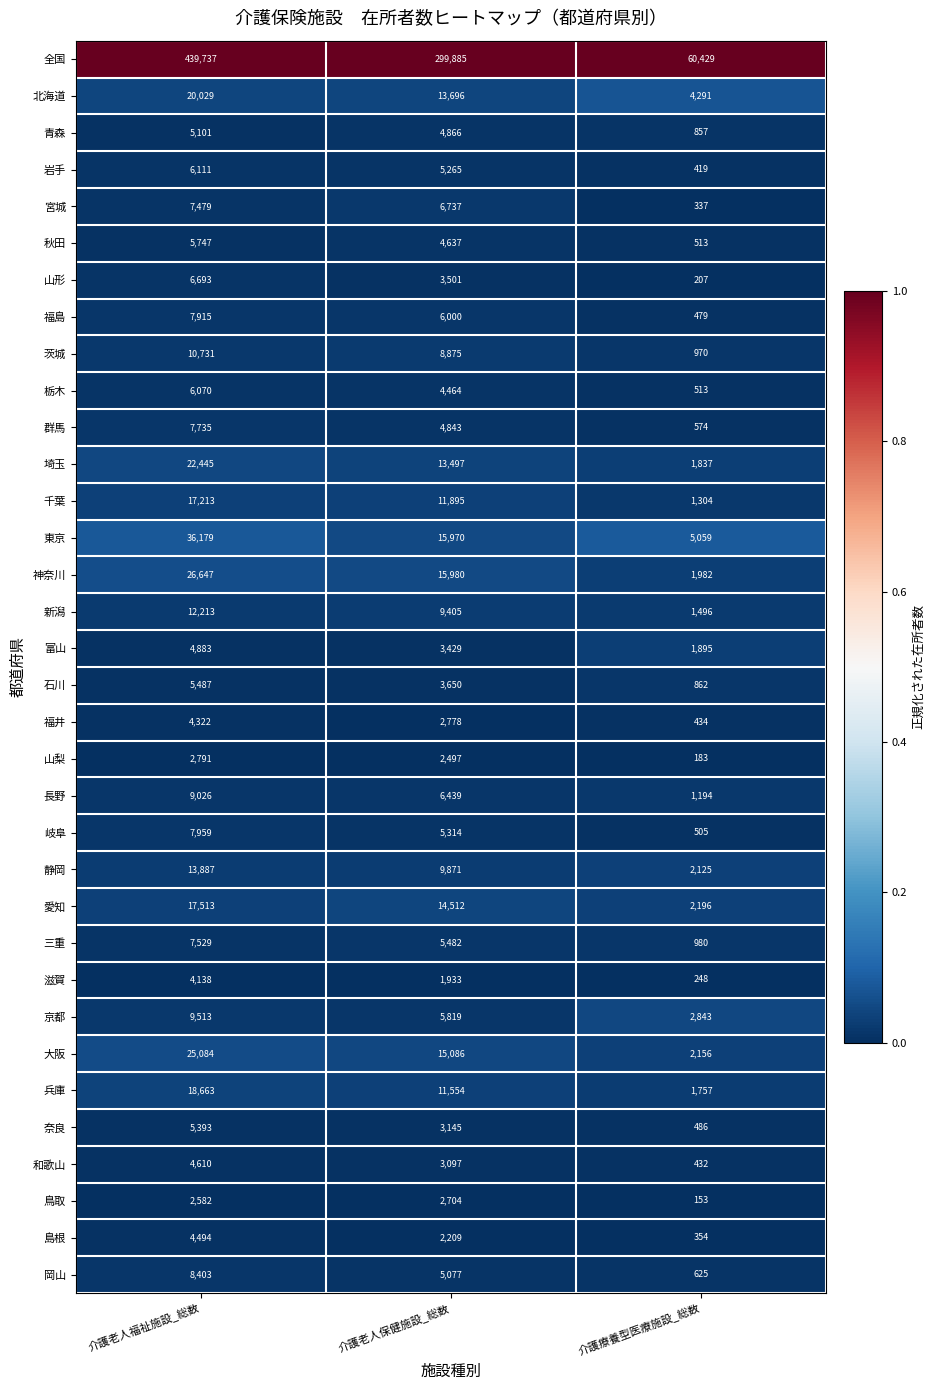

What is the spread (max minus min) of values at 介護老人保健施設_総数?

297952